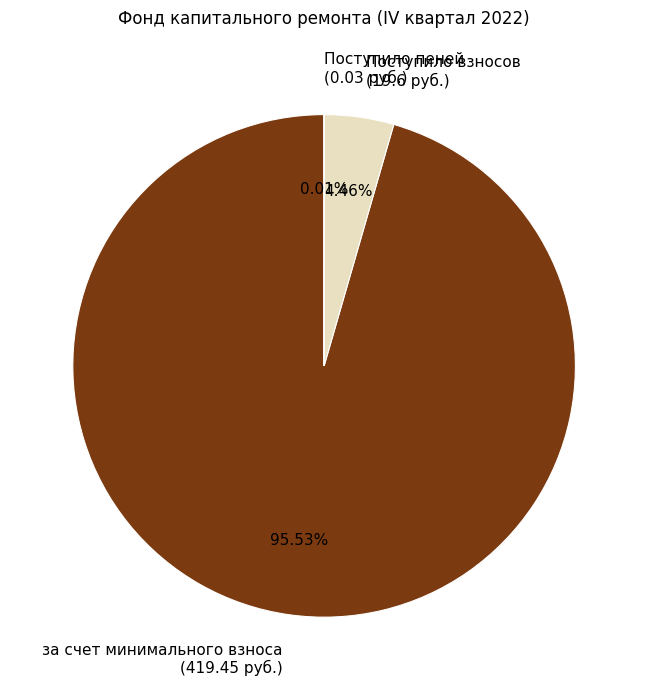

What is the majority slice?

за счет минимального взноса (419.45 руб.)